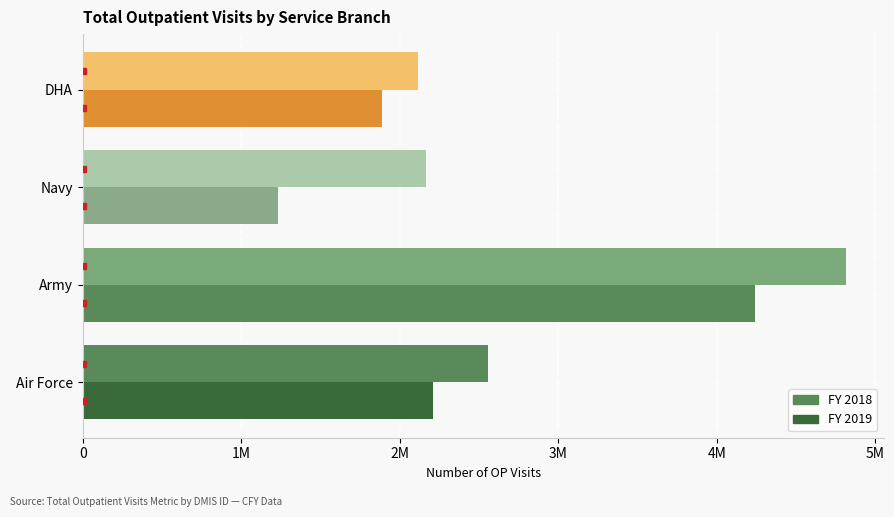

Reading left to right, what are all the values shown in this chart?

FY 2018: 2554969	4811678	2166706	2115625
FY 2019: 2206181	4237520	1230993	1884635